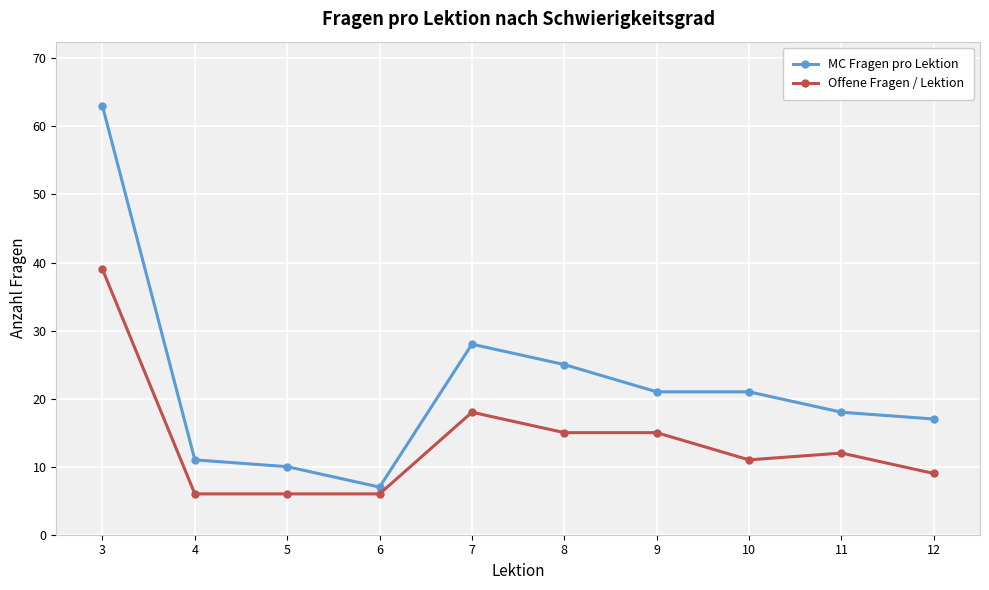

Where is Offene Fragen / Lektion nearest to the value 22?

7